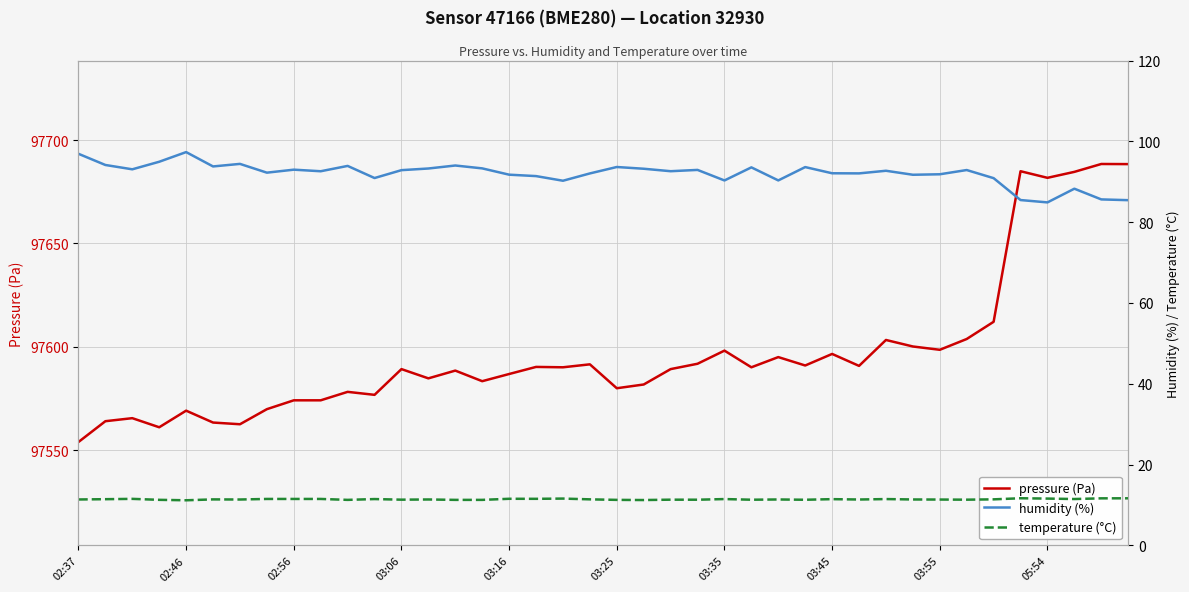

What is the difference between the maximum and minimum values in the humidity (%) series?

12.4